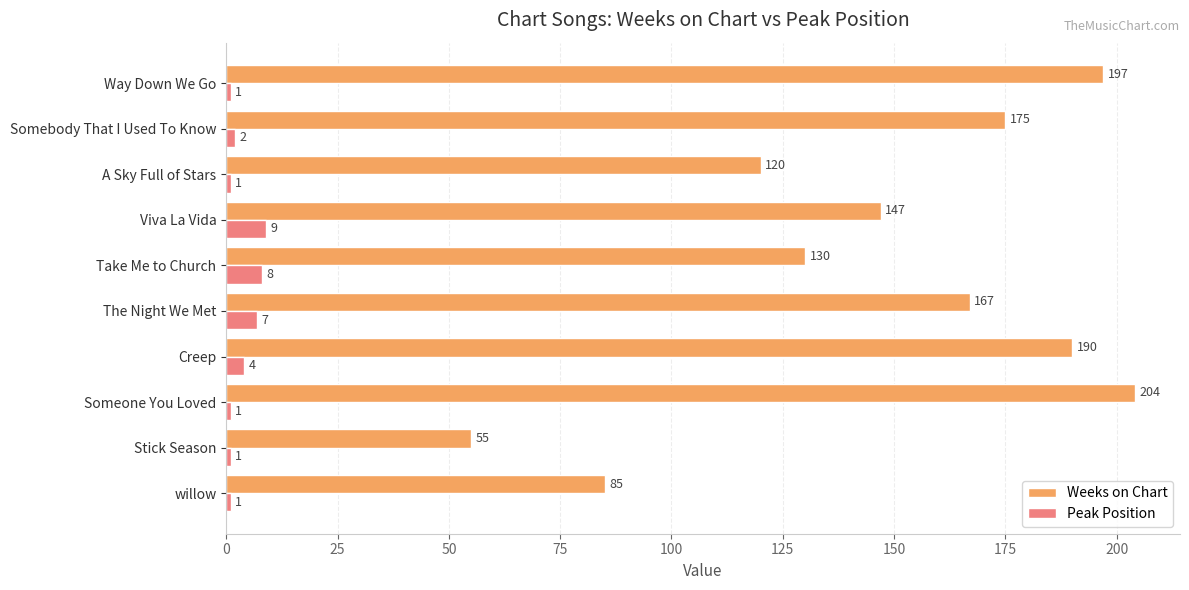

True or false: Peak Position has a value of 8 at Take Me to Church.

True